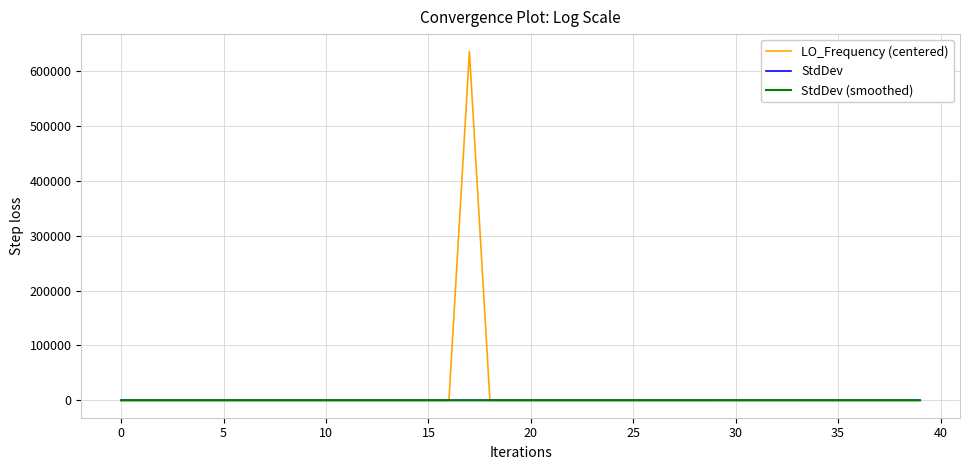

What is the minimum value for StdDev (smoothed)?

0.3